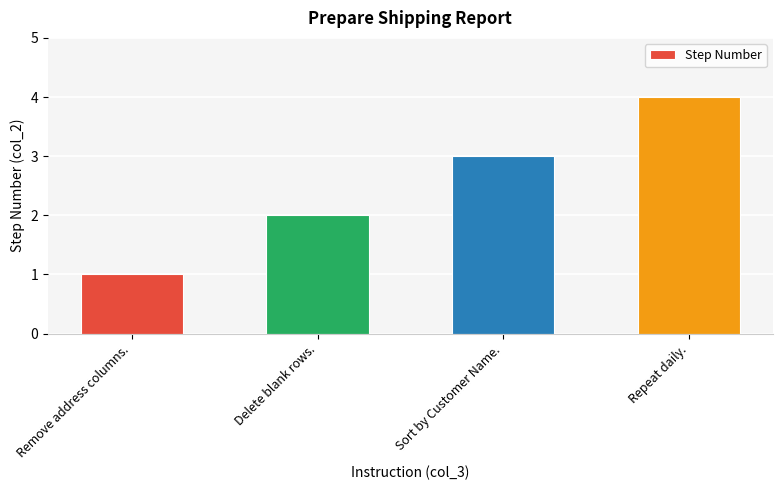

What is the difference between the second highest and second lowest values?

1